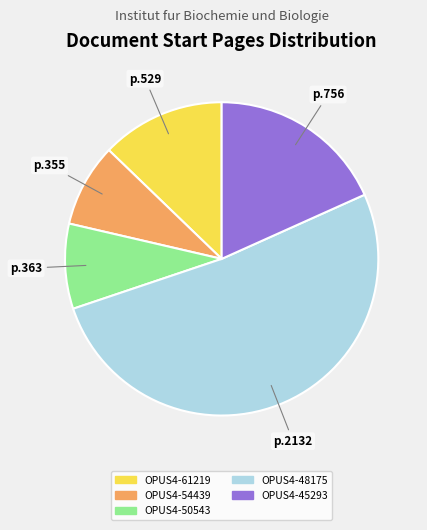

Which slice represents more than half of the pie?

OPUS4-48175